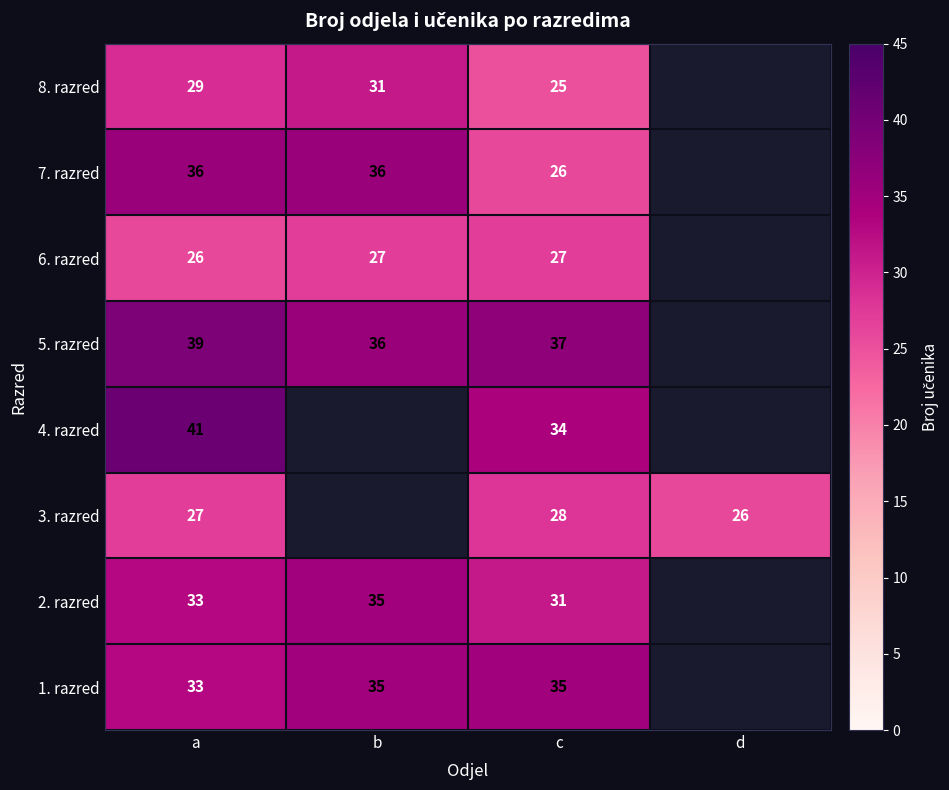

The 1. razred series shows 33 at a. True or false?

True